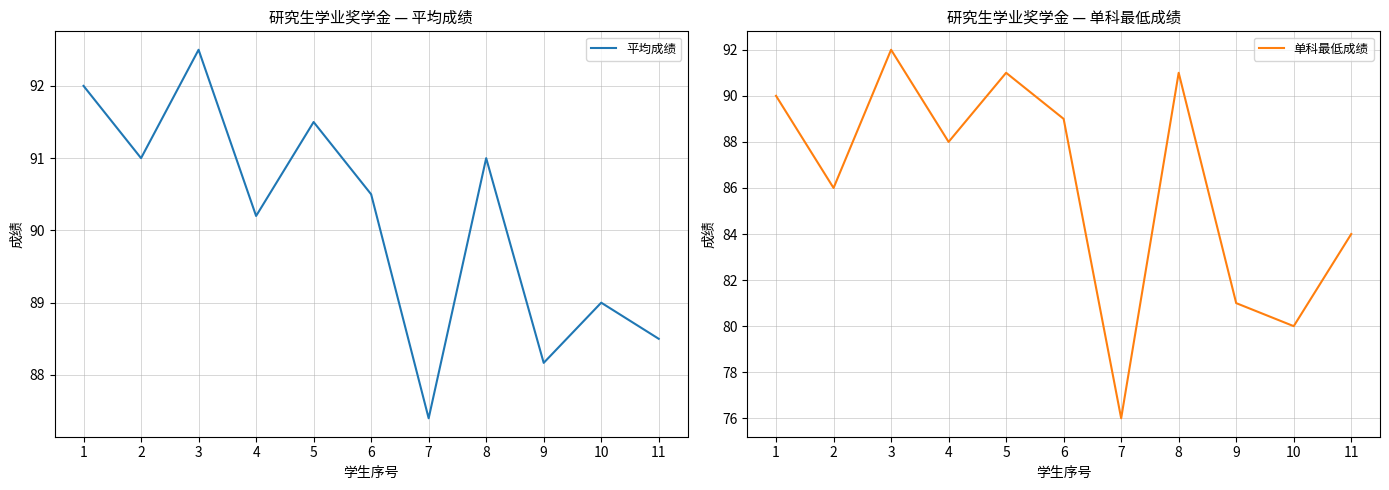

The value of 平均成绩 at 2 is 91.0. True or false?

True